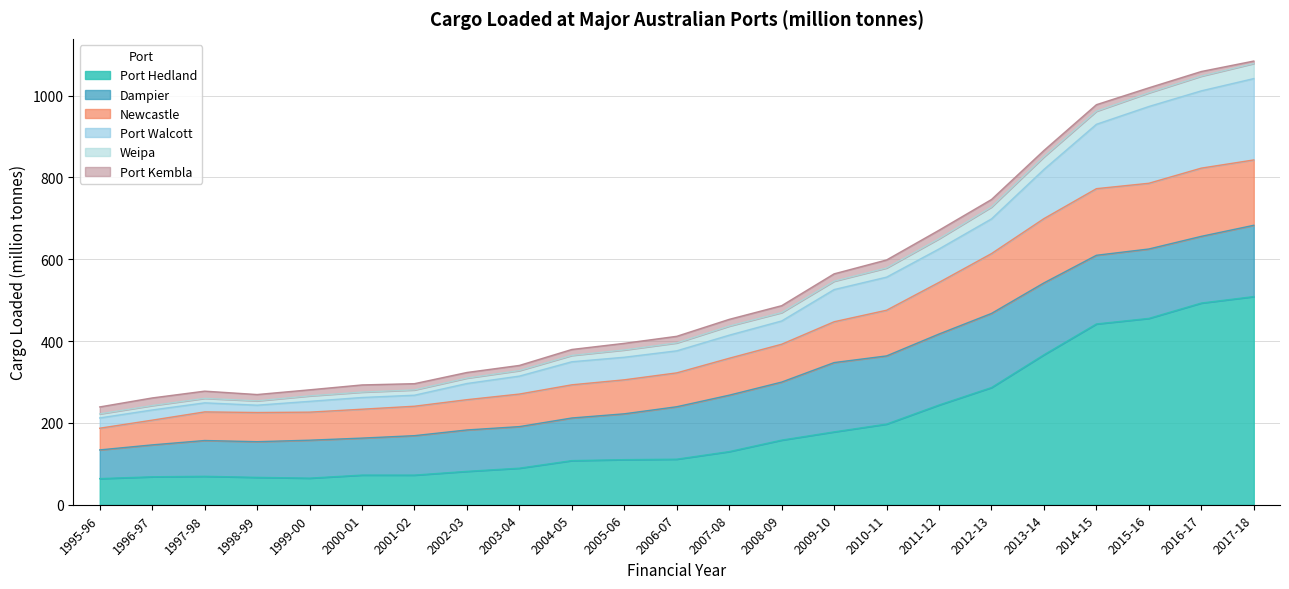

What is the total value across all series at 2004-05?

379.6